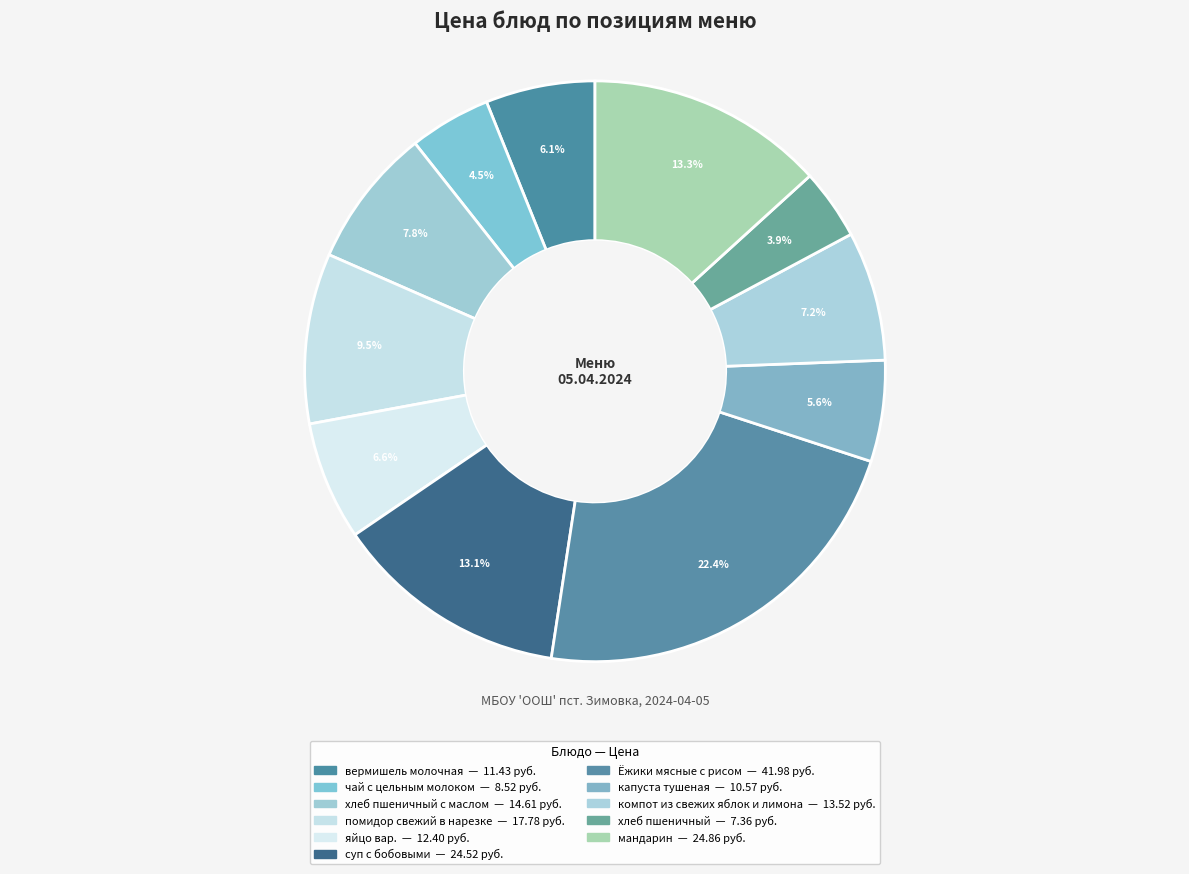

How many slices are in this pie chart?

11